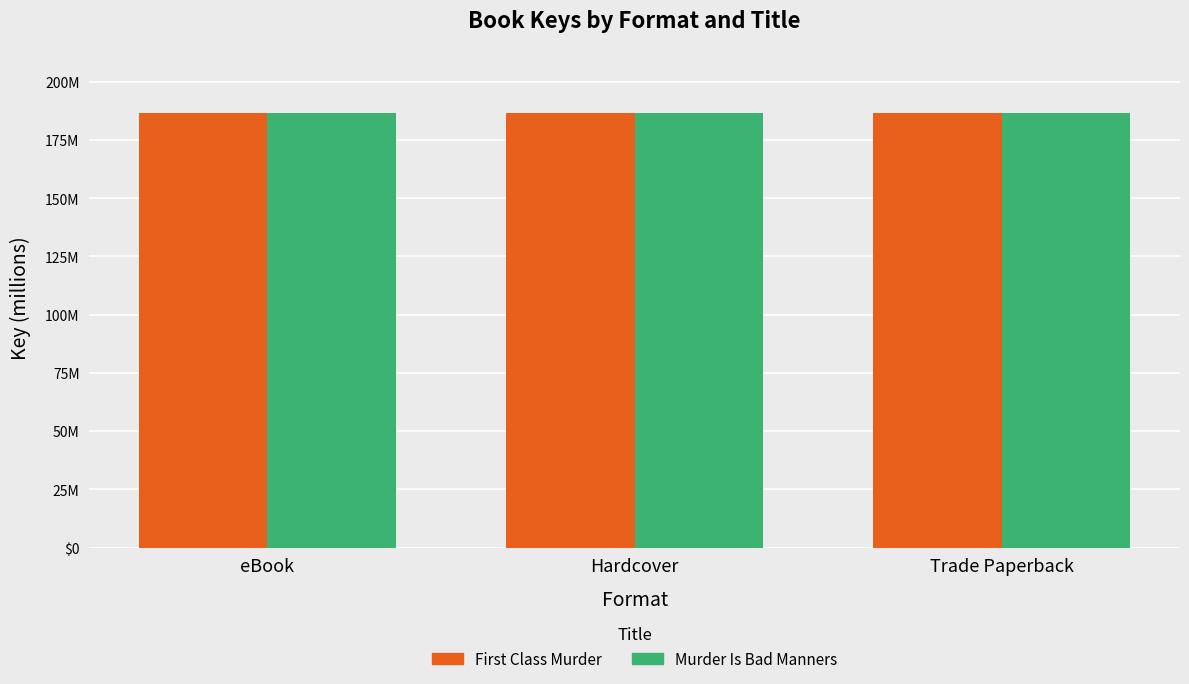

What is the sum of all Murder Is Bad Manners values?

559.5